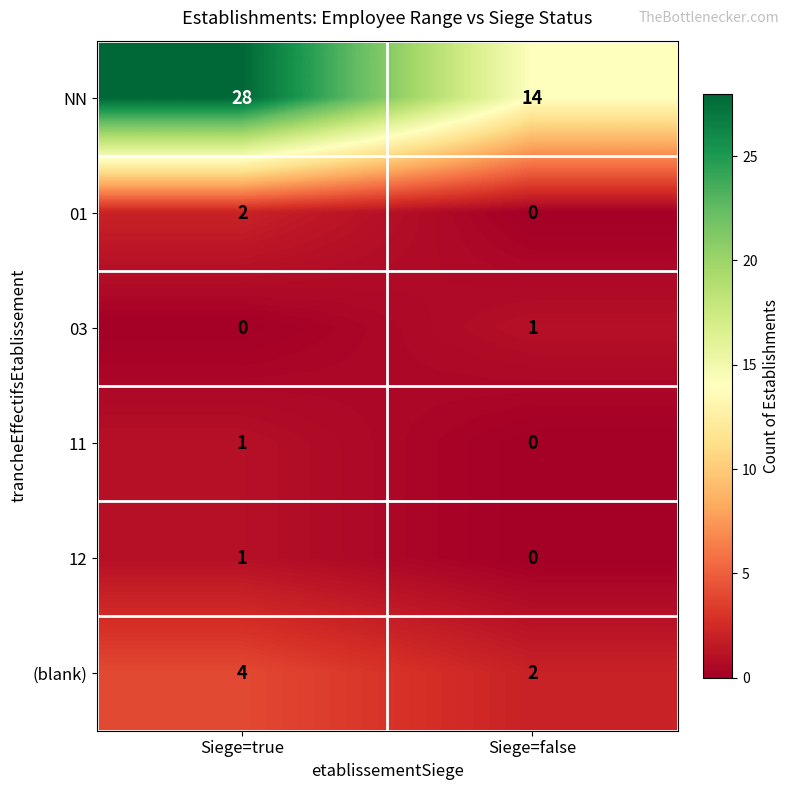

Which series changed the most between Siege=true and Siege=false?

NN